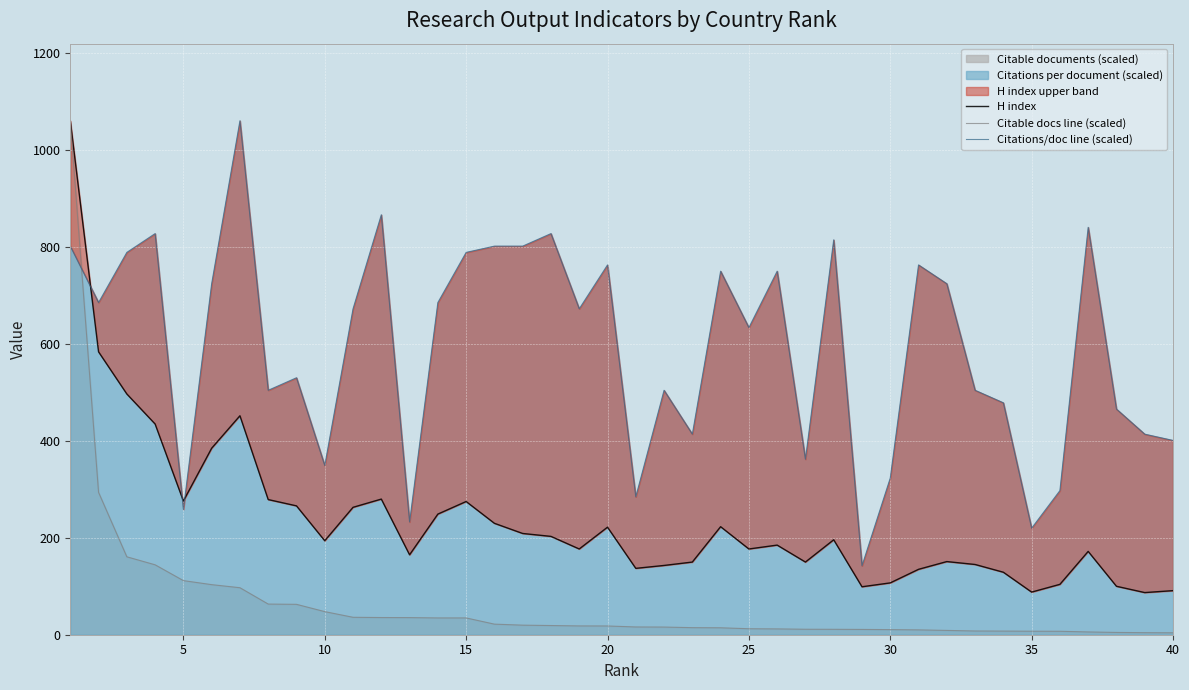

What is the difference between the H index values at 31 and 35?

128.0